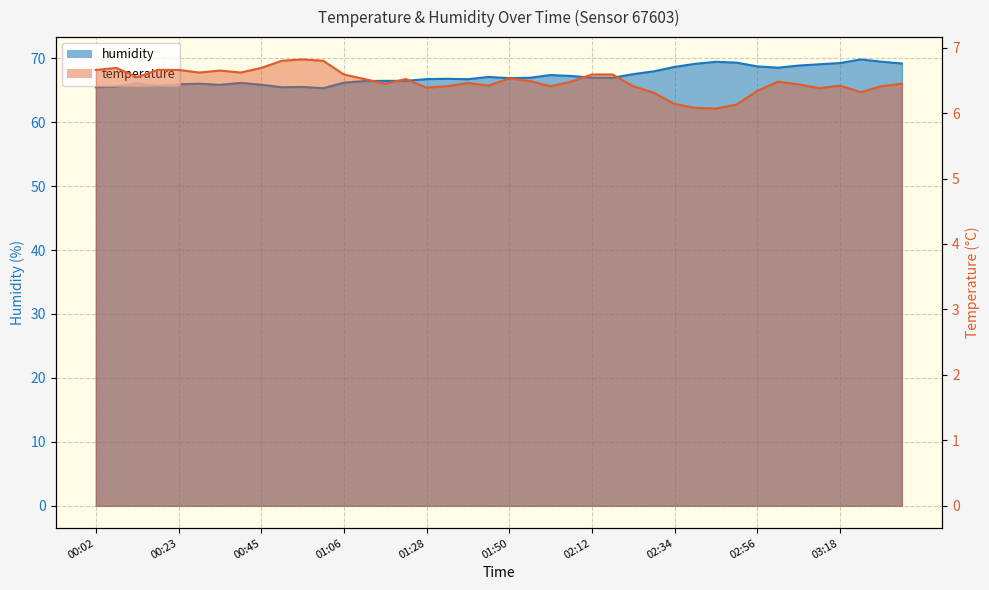

Reading right to left, transcribe all the data shown in this chart.

temperature: 6.5	6.4	6.3	6.4	6.4	6.4	6.5	6.3	6.1	6.1	6.1	6.1	6.3	6.4	6.6	6.6	6.5	6.4	6.5	6.5	6.4	6.5	6.4	6.4	6.5	6.5	6.5	6.6	6.8	6.8	6.8	6.7	6.6	6.7	6.6	6.7	6.7	6.5	6.7	6.7
humidity: 69.2	69.5	69.8	69.2	69.0	68.8	68.5	68.7	69.3	69.4	69.1	68.6	68.0	67.5	66.9	67.0	67.2	67.4	66.9	66.9	67.1	66.7	66.8	66.7	66.5	66.5	66.4	66.2	65.3	65.5	65.5	65.9	66.1	65.8	66.0	65.9	65.7	66.1	65.6	65.5